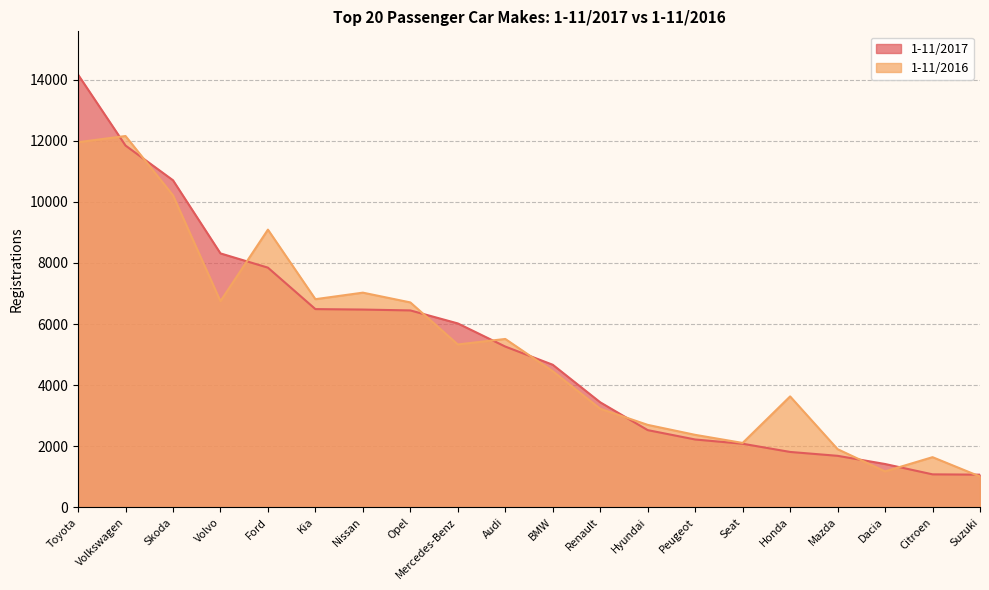

What is the maximum value for 1-11/2016?

12158